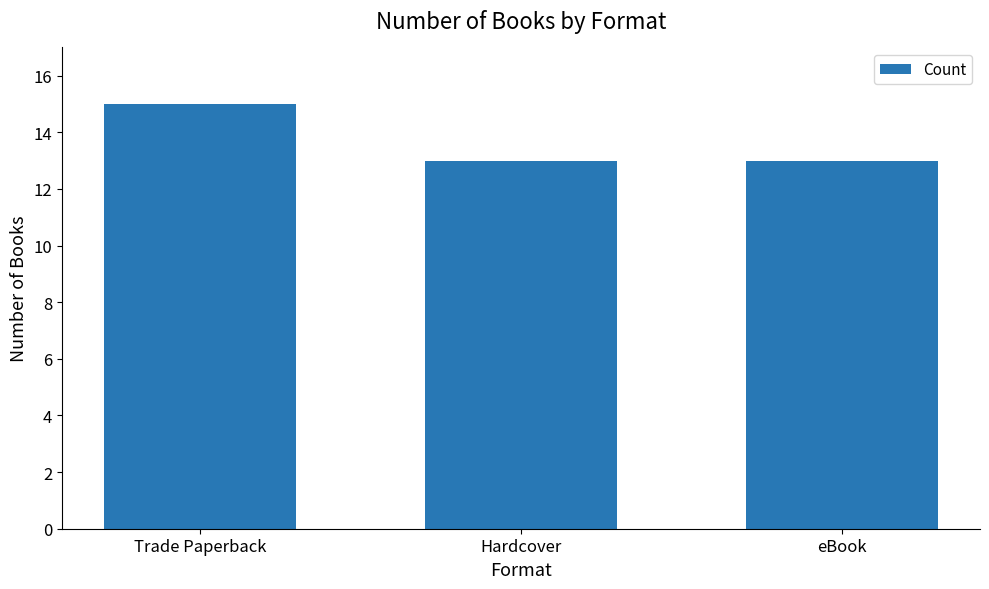

What is the smallest value displayed?

13